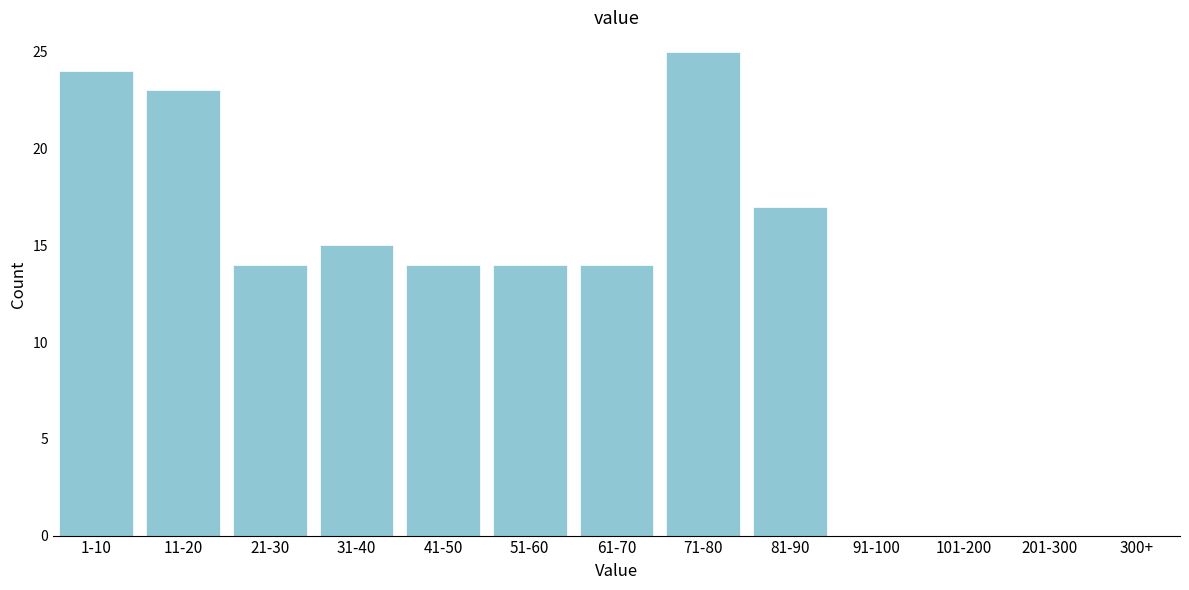

Reading right to left, what are all the values shown in this chart?

300+=0	201-300=0	101-200=0	91-100=0	81-90=17	71-80=25	61-70=14	51-60=14	41-50=14	31-40=15	21-30=14	11-20=23	1-10=24